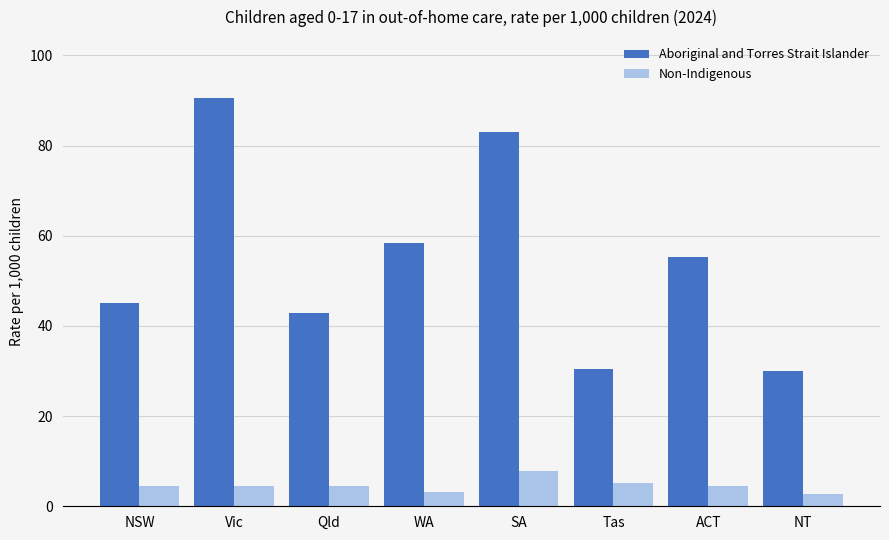

What is the sum of the Aboriginal and Torres Strait Islander values at Qld and NSW?

88.0